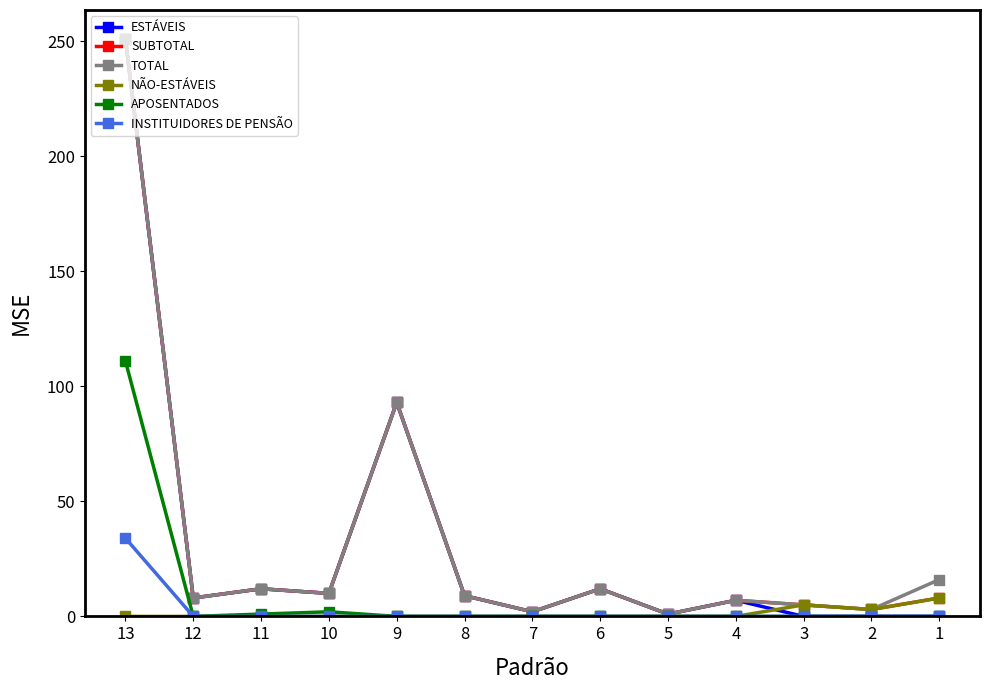

What is the maximum value shown in the chart?

251